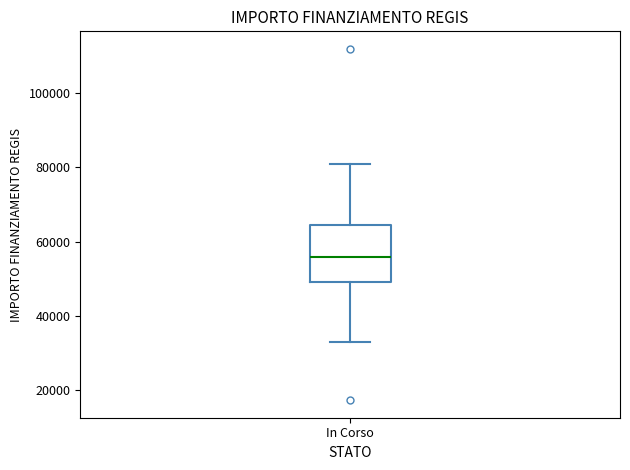

Read this box plot against the y-axis: the position of the median line, the range covered by the box, and the ends of both whiskers. The values are not printed on the chart, so give them approximately, as read against the axis.

median 56000, box 50000 to 64000, whiskers 32000 to 80000